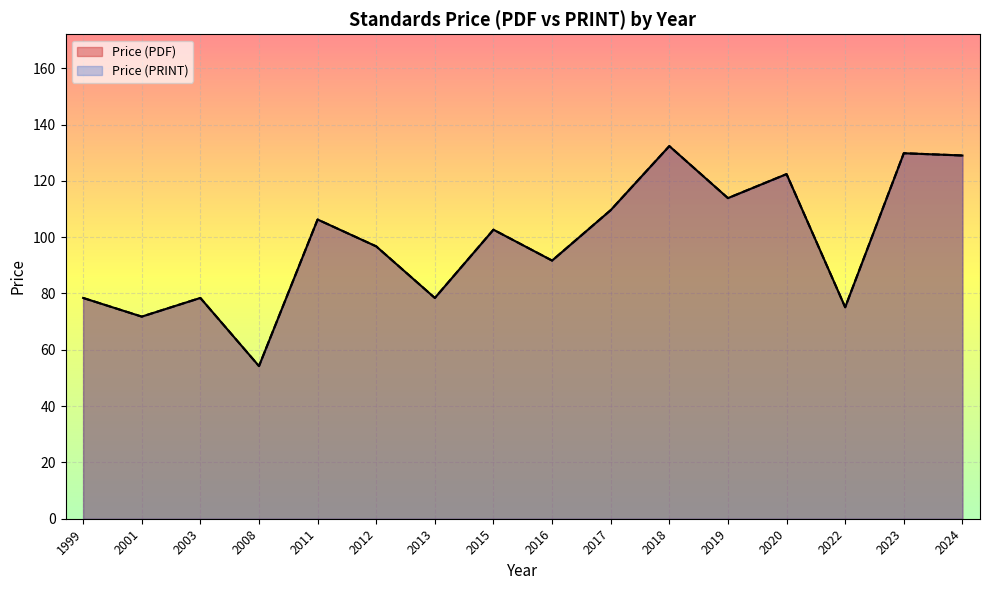

True or false: Price (PRINT) and Price (PDF) cross at least once.

False